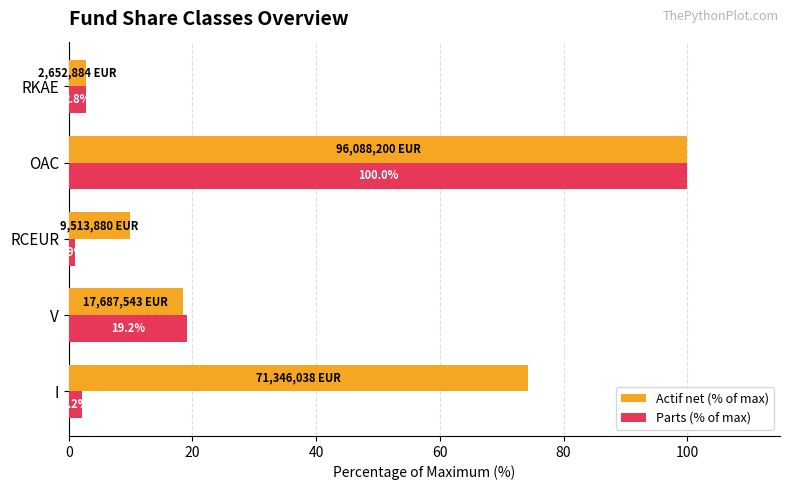

At which label does Actif net (% of max) reach its peak?

OAC